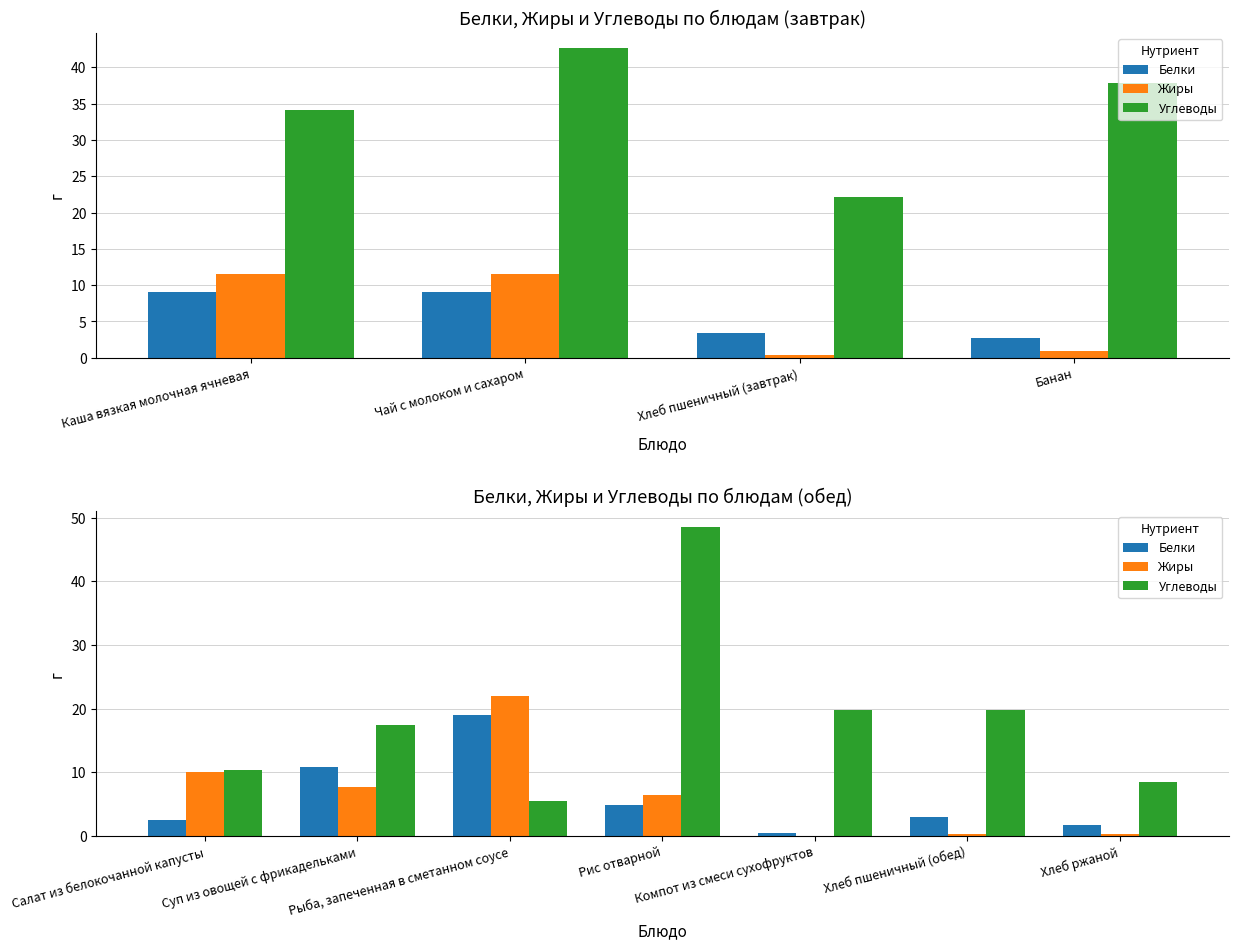

What is the total value across all series at Хлеб ржаной?

10.4